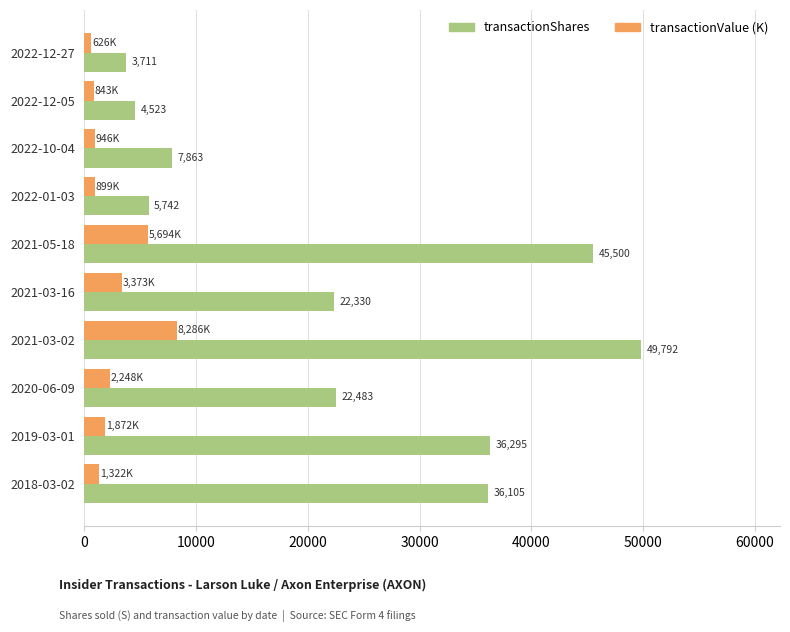

Which series has the widest spread of values?

transactionShares